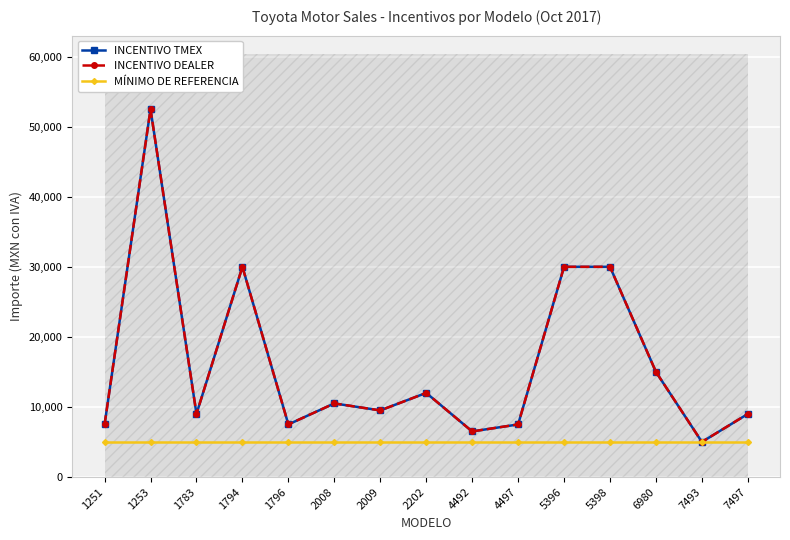

What is the difference between the INCENTIVO TMEX values at 5398 and 1796?

22500